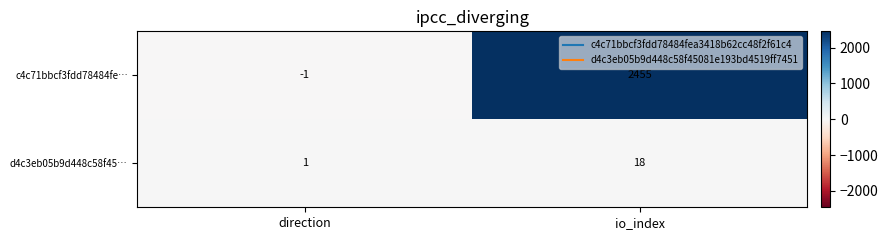

Which series has the largest total across all categories?

c4c71bbcf3fdd78484fe…